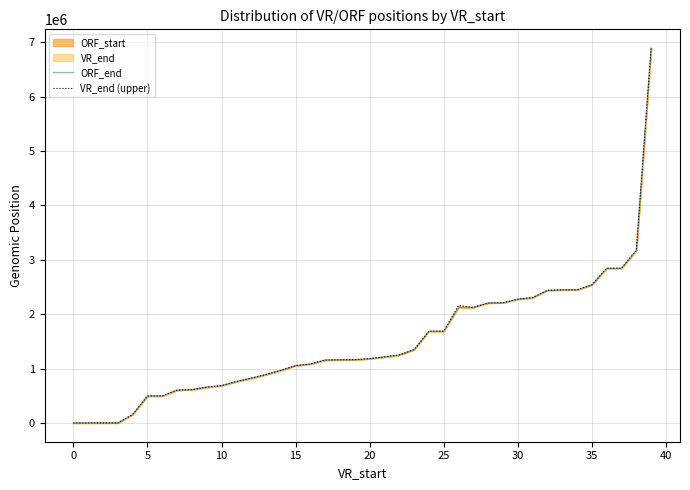

What is the sum of all ORF_end values?

60056260